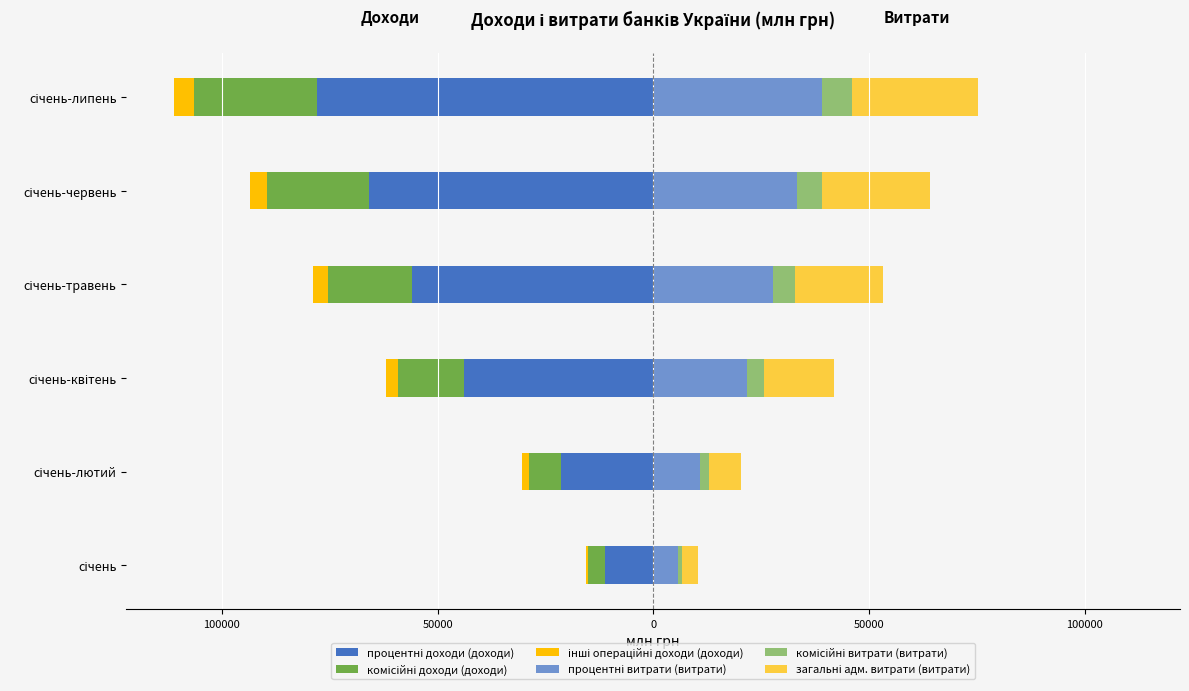

What is the sum of the процентні доходи (доходи) values at січень-червень and січень-травень?

-121794